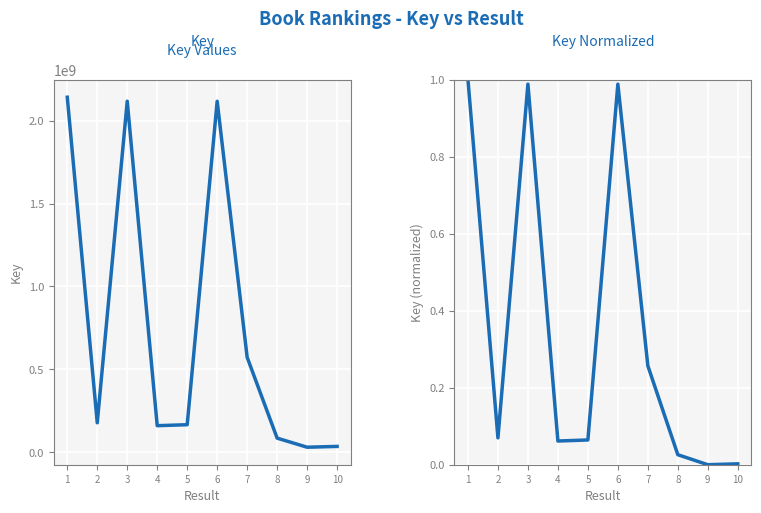

Between 1 and 6, which series saw the biggest shift?

Key